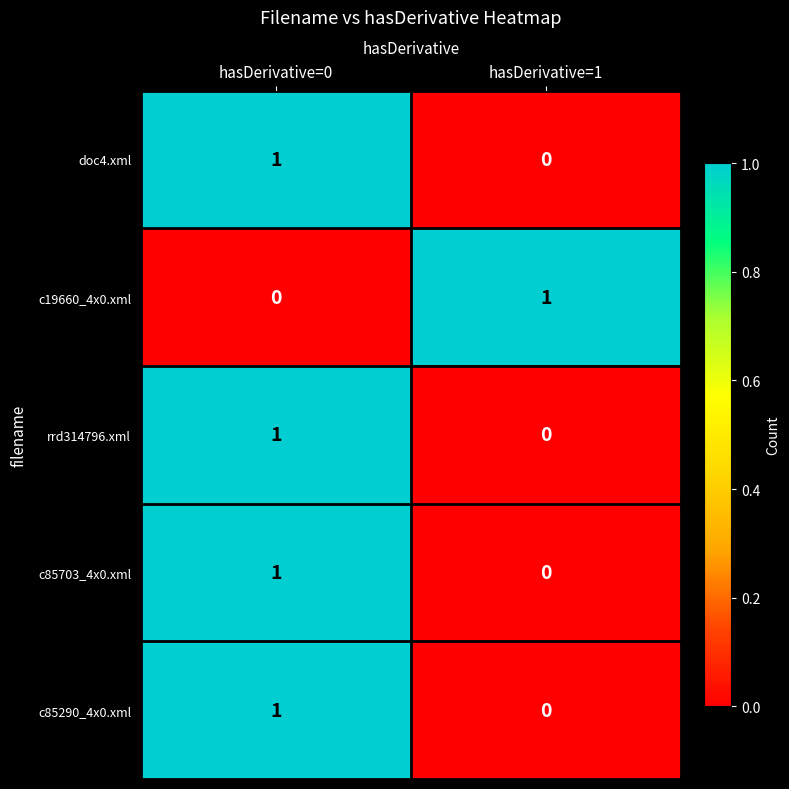

List the labels in order of doc4.xml value, smallest first.

hasDerivative=1, hasDerivative=0